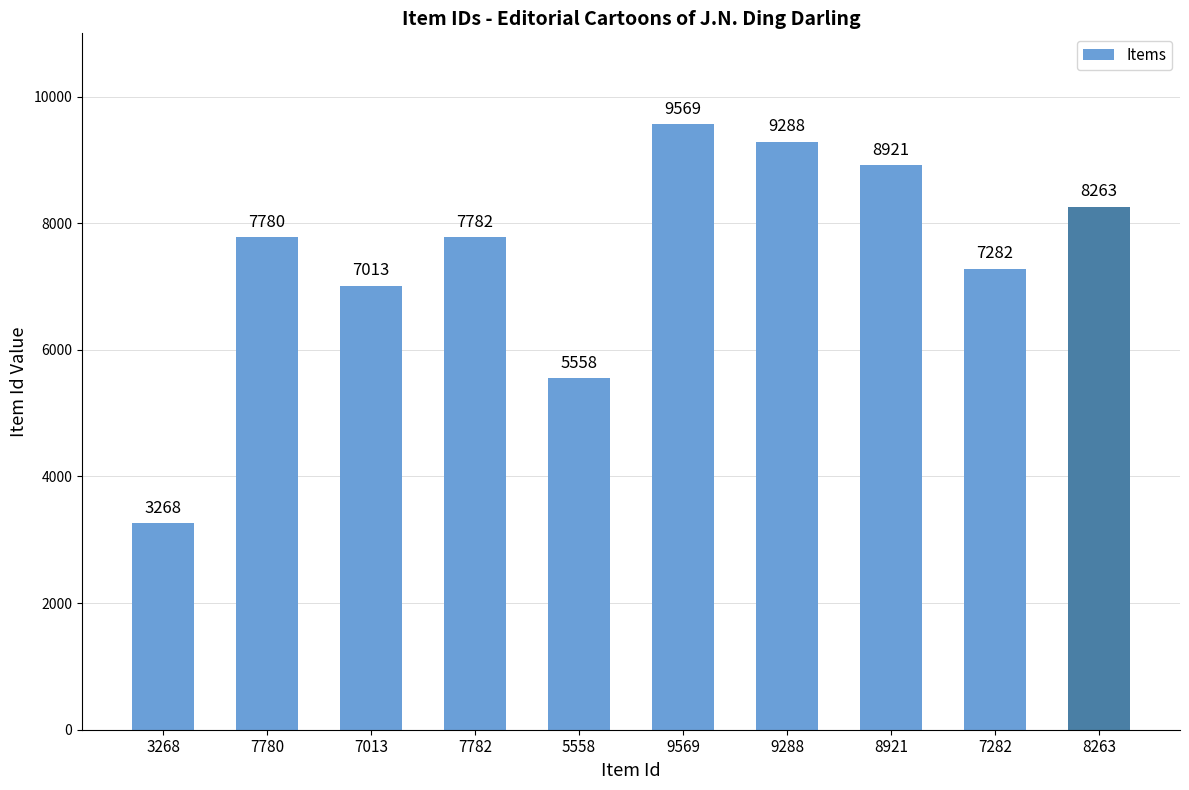

Rank the categories by value from highest to lowest.

9569, 9288, 8921, 8263, 7782, 7780, 7282, 7013, 5558, 3268